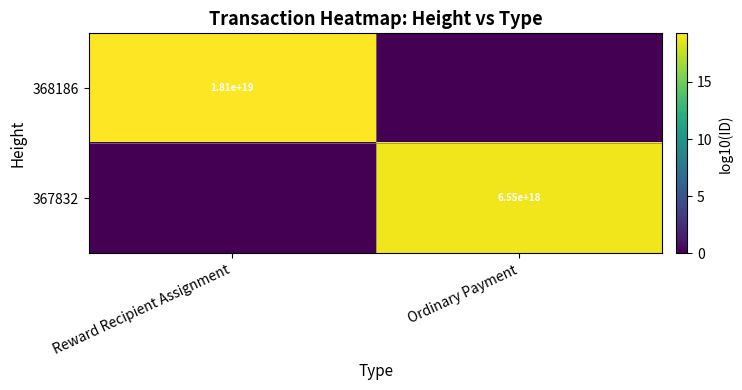

True or false: 367832 has a value of 3267289532622972416 at Ordinary Payment.

False